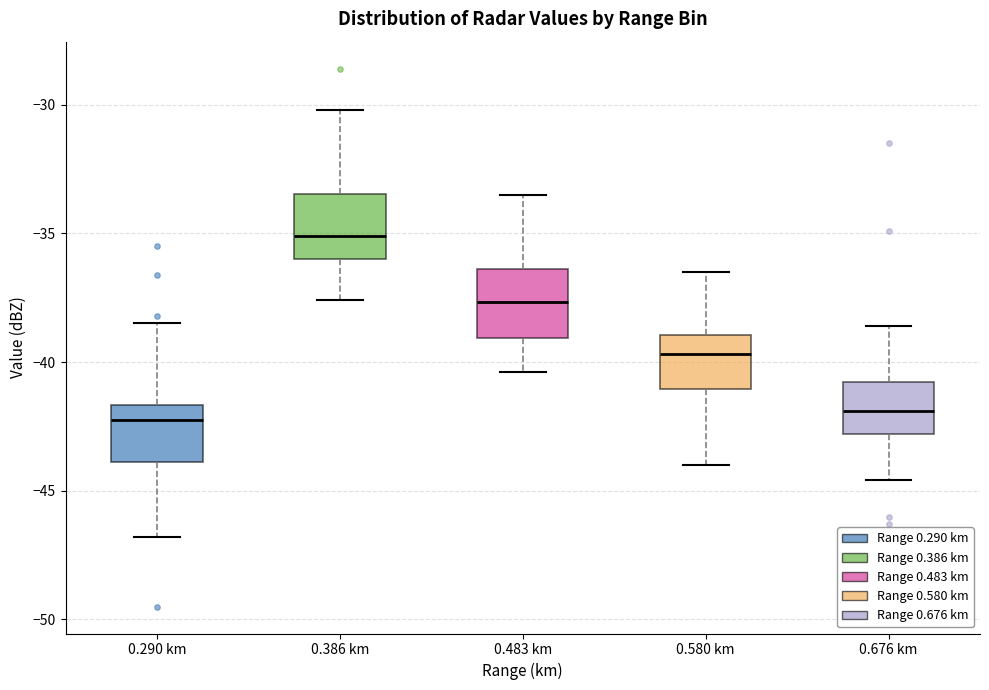

Reading left to right, read every box against the y-axis: the position of its median line, the range the box covers, and the ends of its whiskers. The values are not printed on the chart, so give them approximately, as read against the axis.

0.290 km: median -42.0, box -44.0 to -41.5, whiskers -47.0 to -38.5
0.386 km: median -35.0, box -36.0 to -33.5, whiskers -37.5 to -30.0
0.483 km: median -37.5, box -39.0 to -36.5, whiskers -40.5 to -33.5
0.580 km: median -39.5, box -41.0 to -39.0, whiskers -44.0 to -36.5
0.676 km: median -42.0, box -43.0 to -41.0, whiskers -44.5 to -38.5